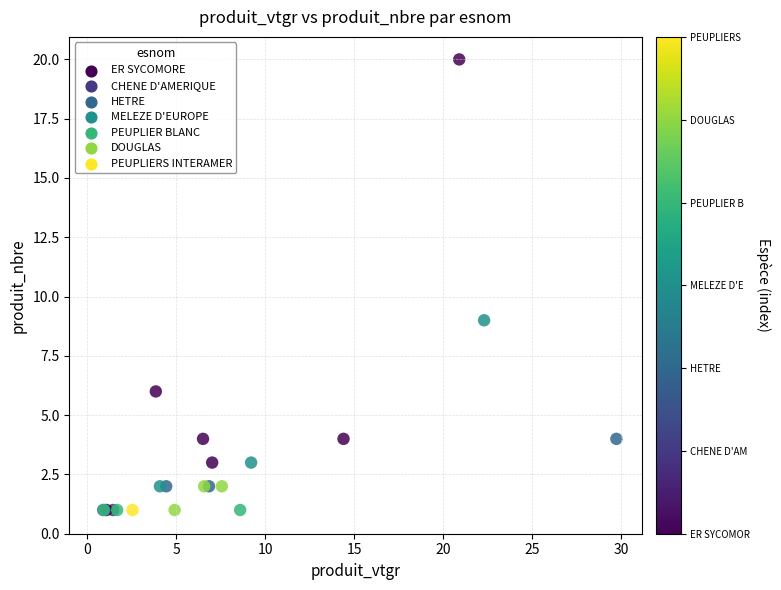

What Y value in the scatter plot is closest to 10?

9